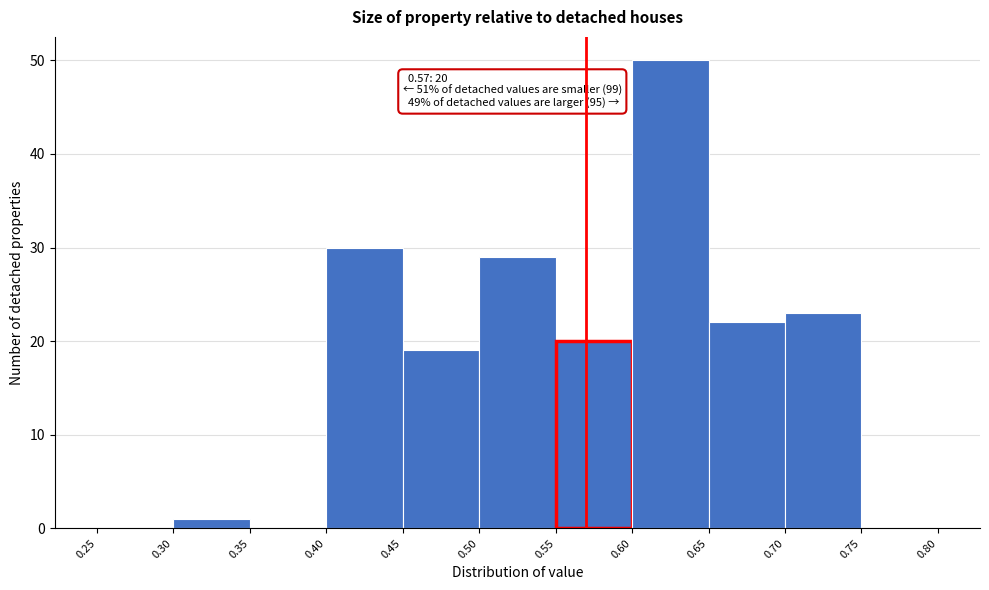

Over which range of the x-axis is the bar tallest?

0.60 to 0.65